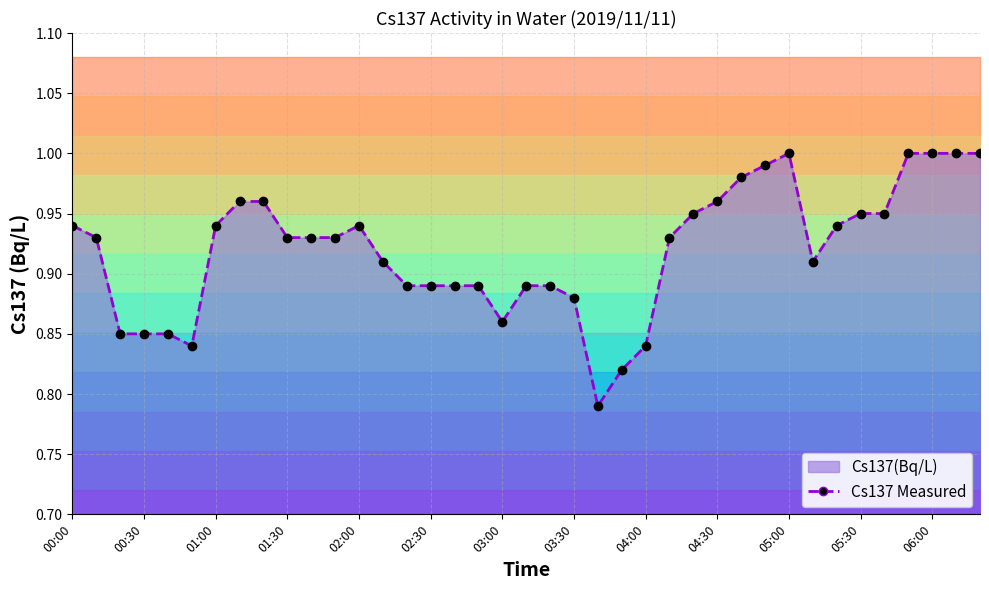

What is the difference between the maximum and minimum values?

0.2